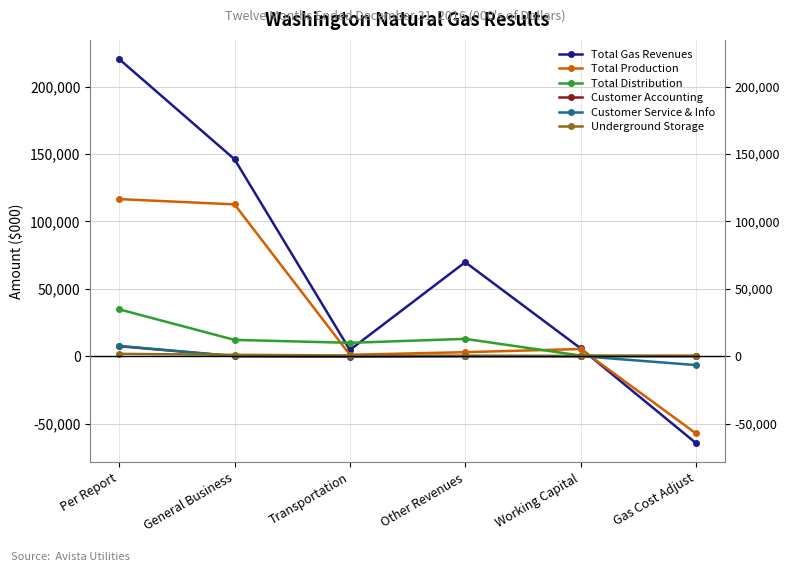

How many data points does each series have?

6